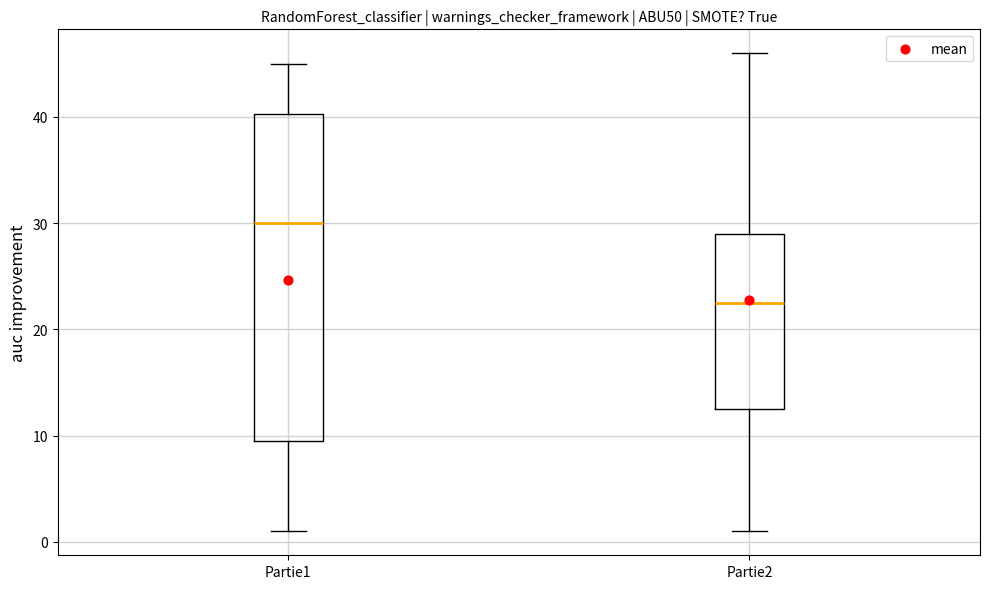

Reading left to right, transcribe this box plot: for each box, give where its median line is, the range the box spans, and where its two whiskers end, as read against the y-axis. The values are not printed on the chart, so give them approximately, as read against the axis.

Partie1: median 30, box 10 to 40, whiskers 1 to 45
Partie2: median 23, box 13 to 29, whiskers 1 to 46